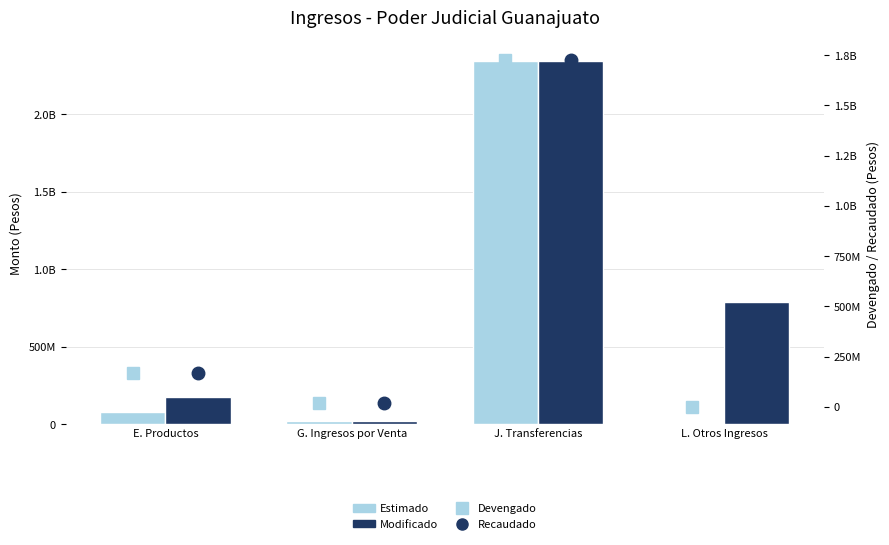

At which category does the chart reach its peak across all series?

J. Transferencias